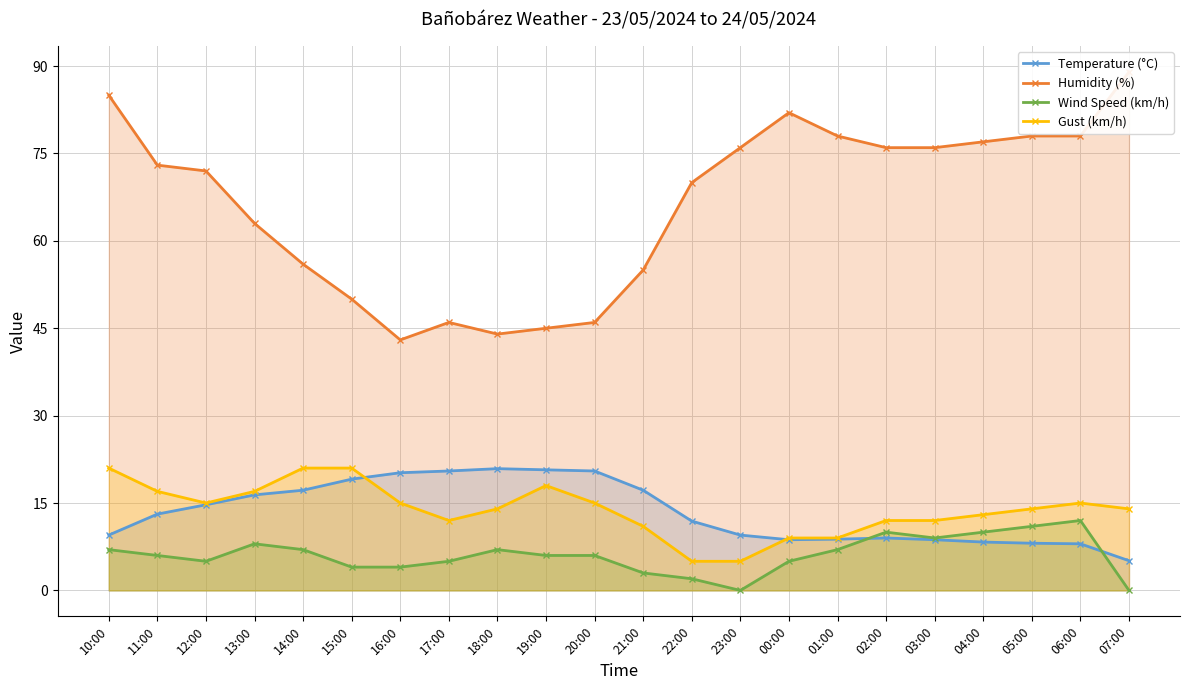

How many interior local peaks does the Temperature (°C) series have?

2